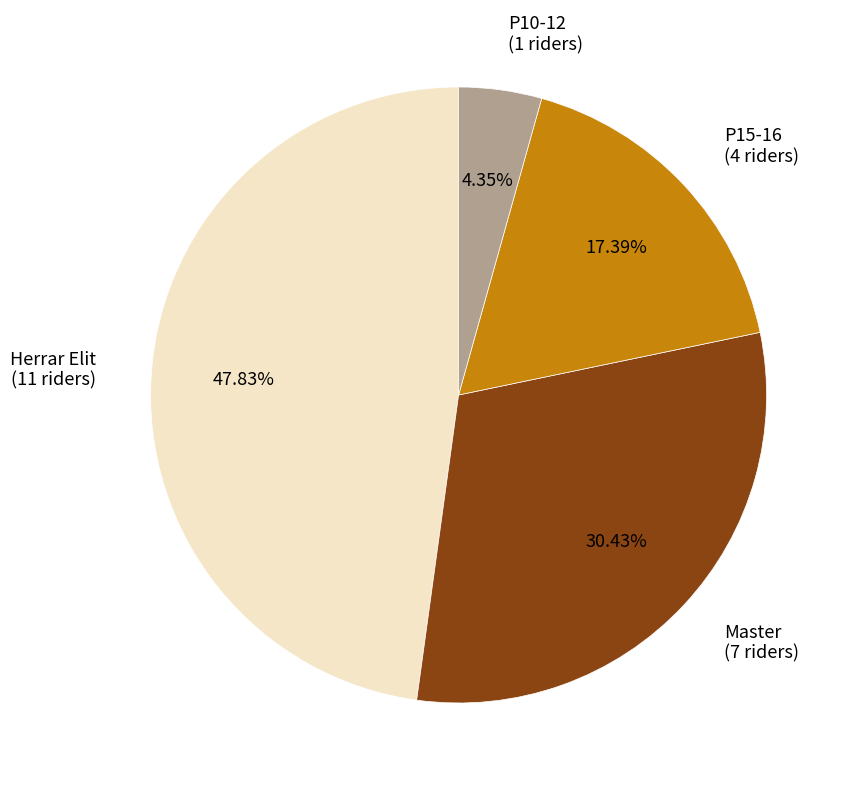

Is there any slice that represents more than half of the pie?

No